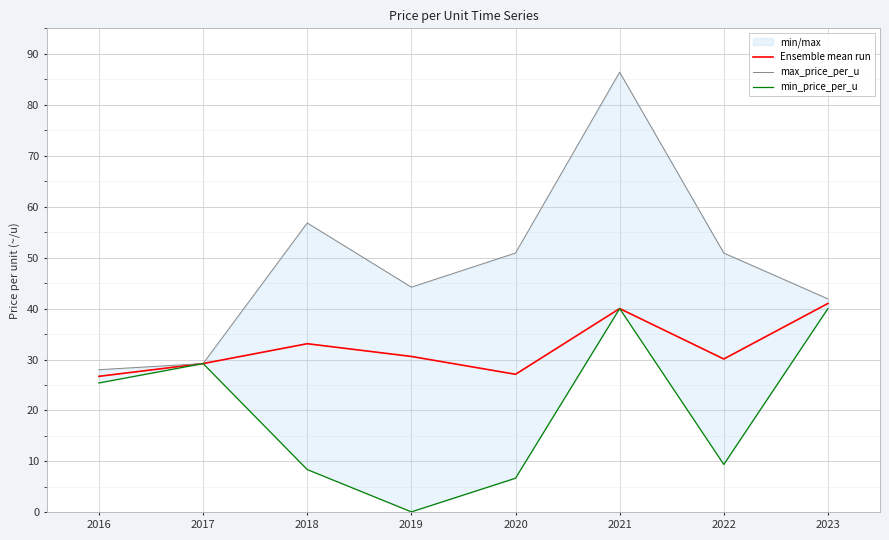

What is the difference between the maximum and minimum values in the min_price_per_u series?

39.9